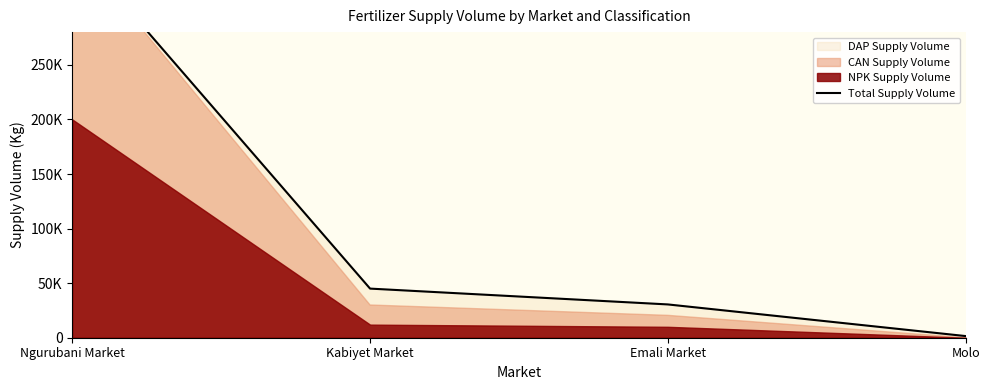

What is the difference between the values at Emali Market and Kabiyet Market?

14500